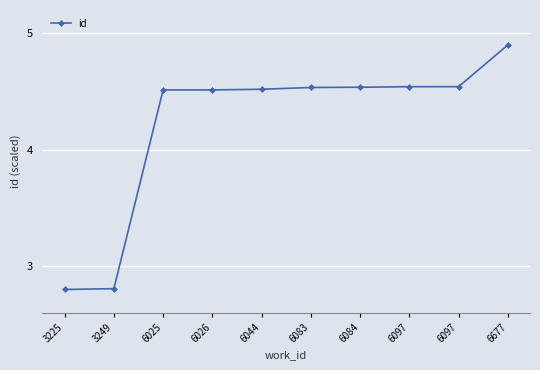

How many data points are above 4?

8